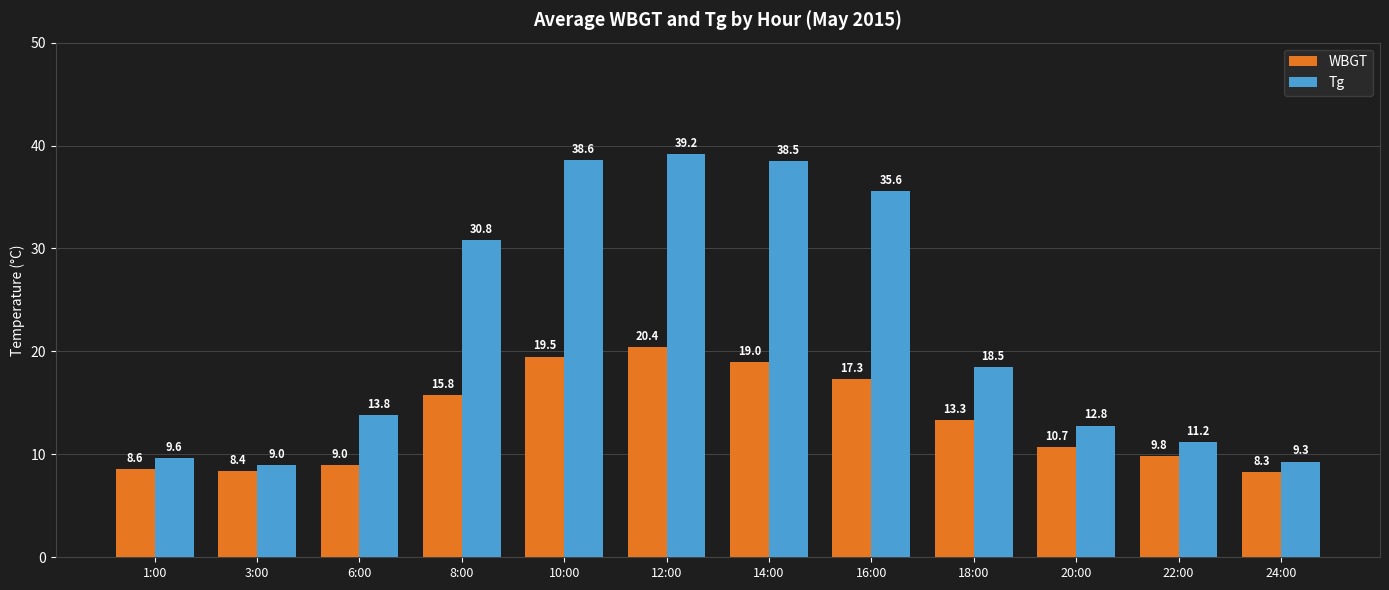

Which series has the widest spread of values?

Tg